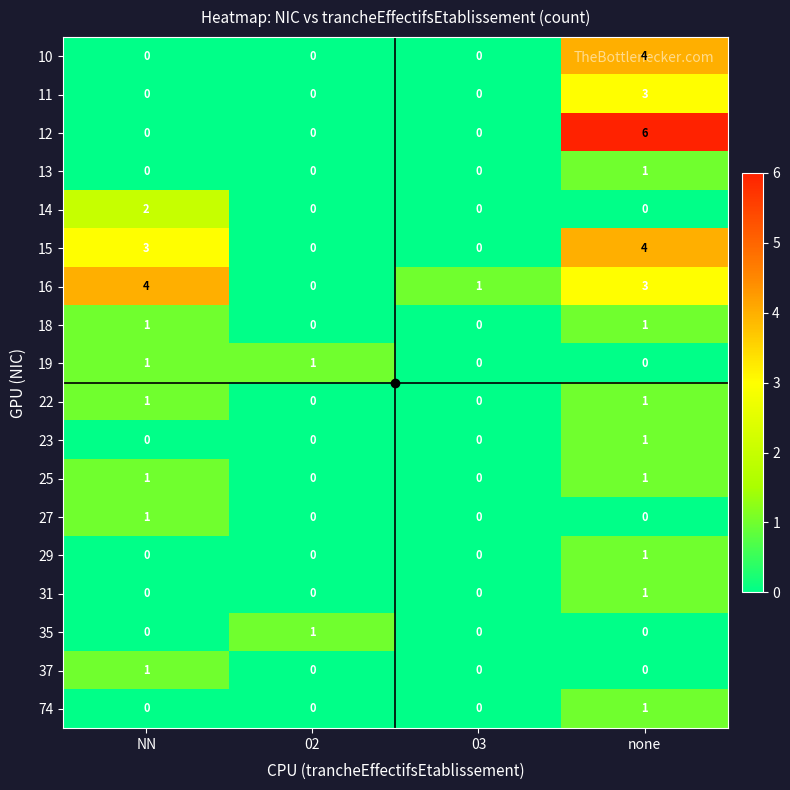

True or false: 23 has a value of 0 at NN.

True